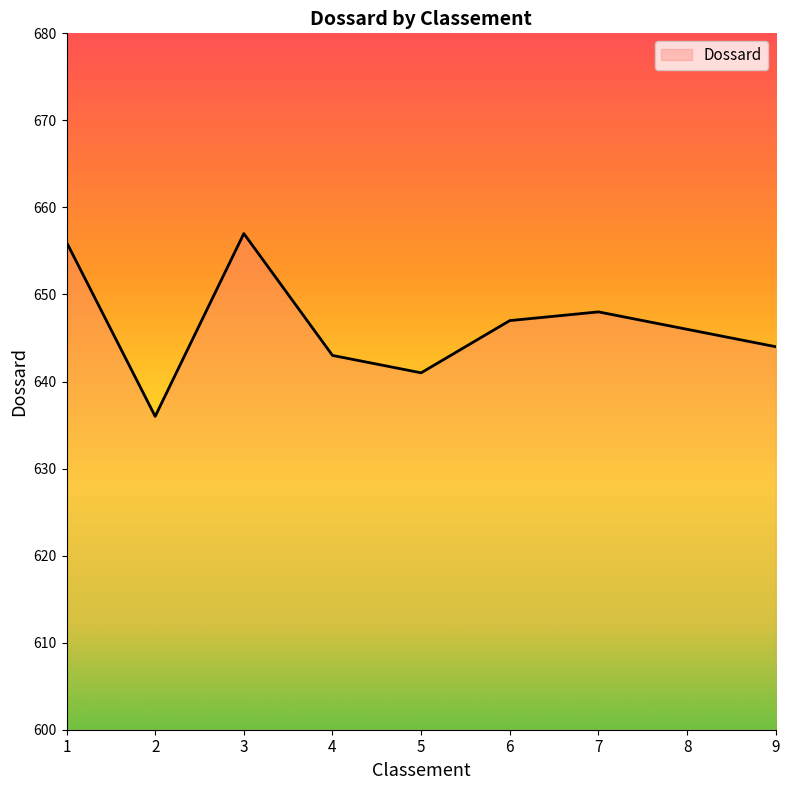

Is this an area chart (filled region under the line)?

No